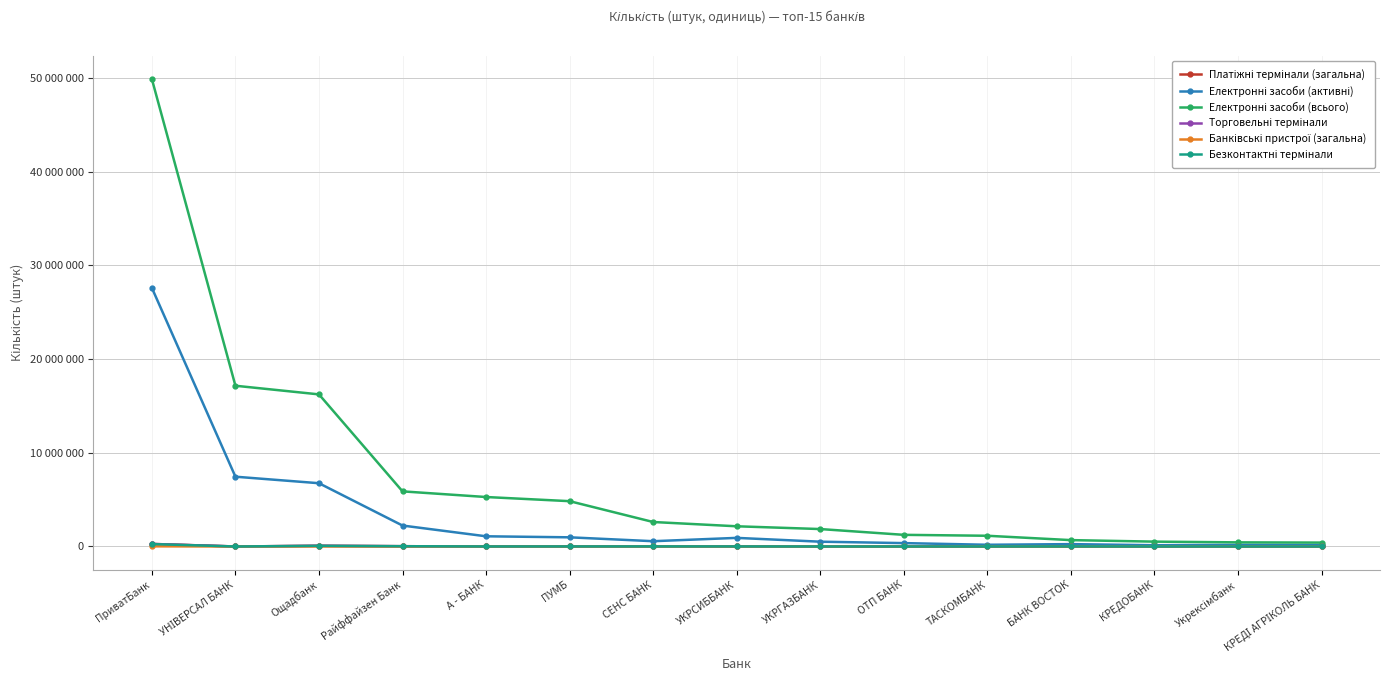

Is this an area chart (filled region under the line)?

No